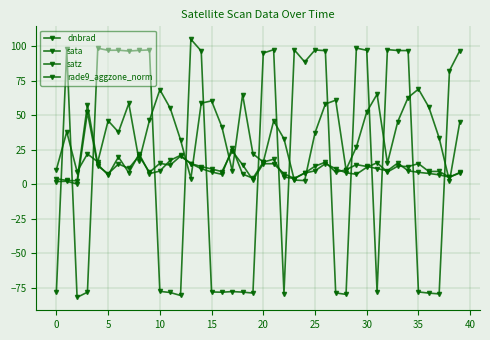

How many lines are shown in the chart?

4